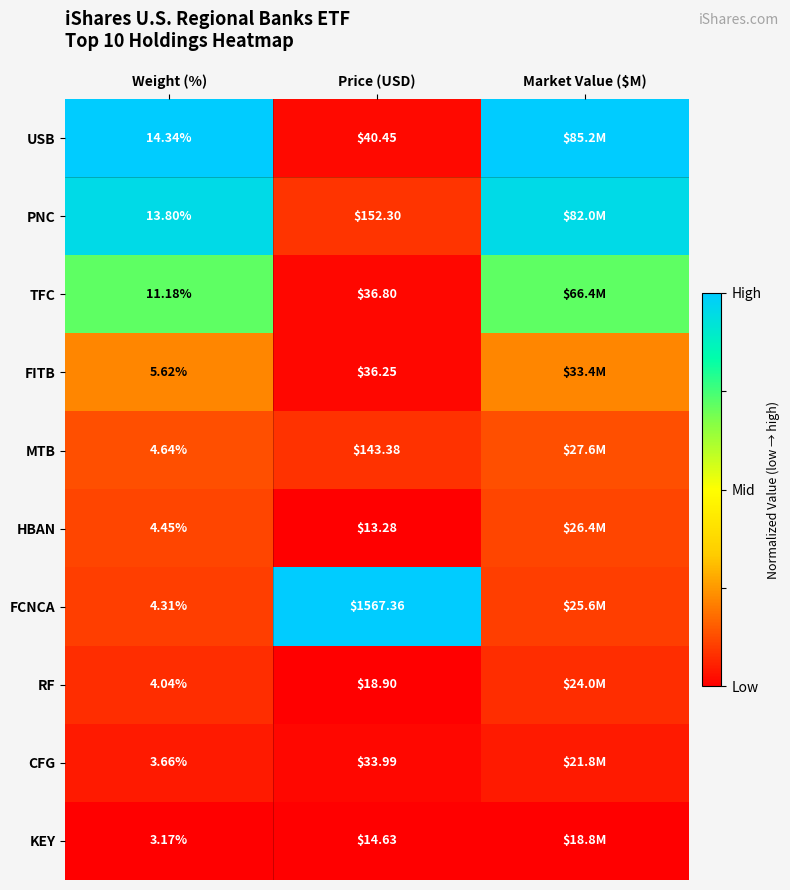

What is the difference between the highest and lowest values at Price (USD)?

1554.1